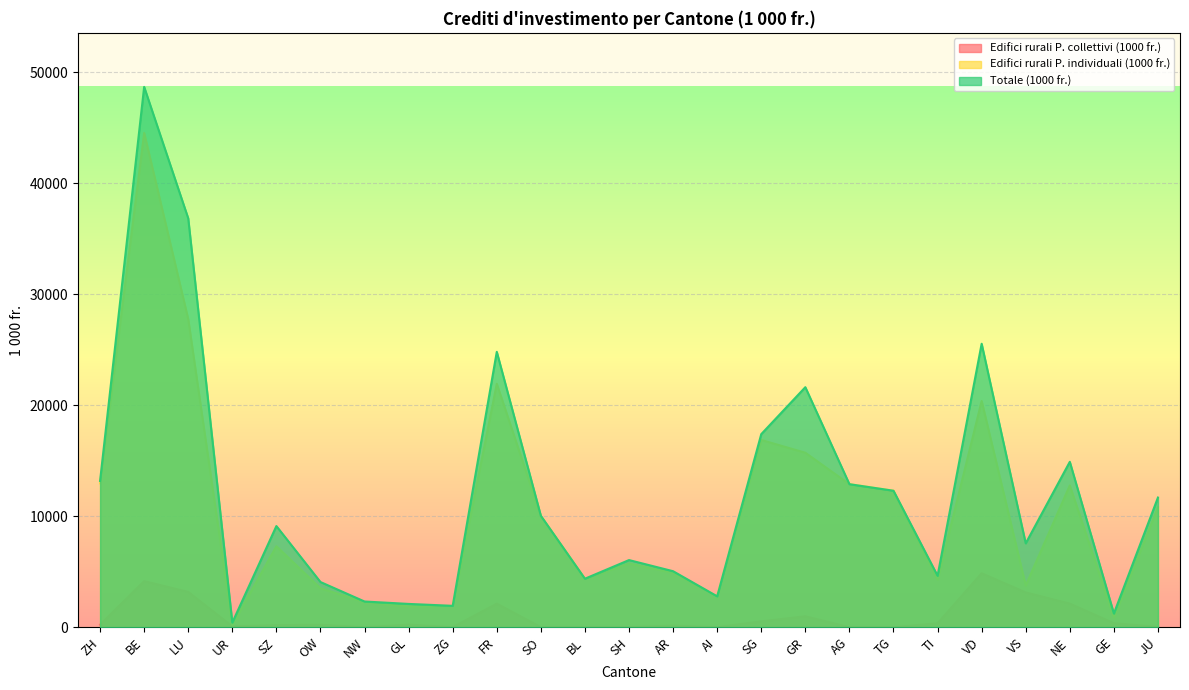

Does the chart display data point markers on the line(s)?

No